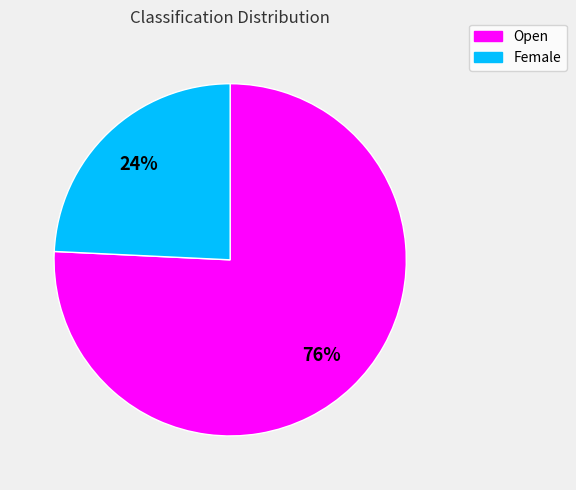

To the nearest percent, what portion does Open represent?

76%